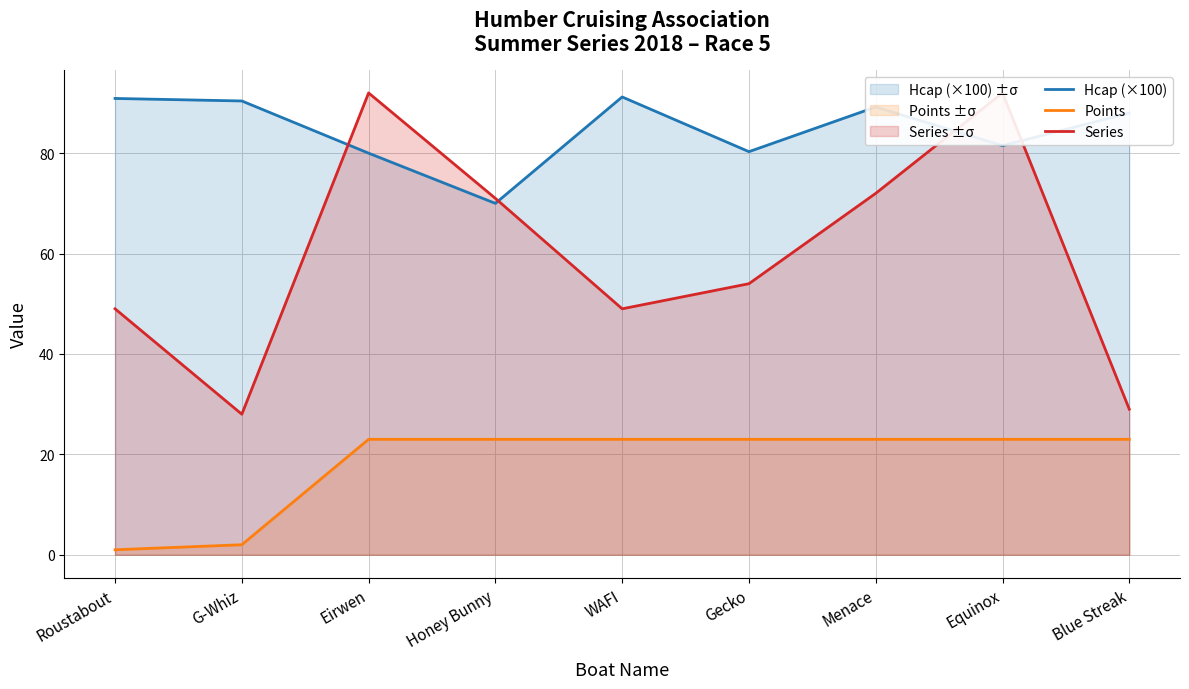

True or false: Points and Hcap (×100) cross at least once.

False